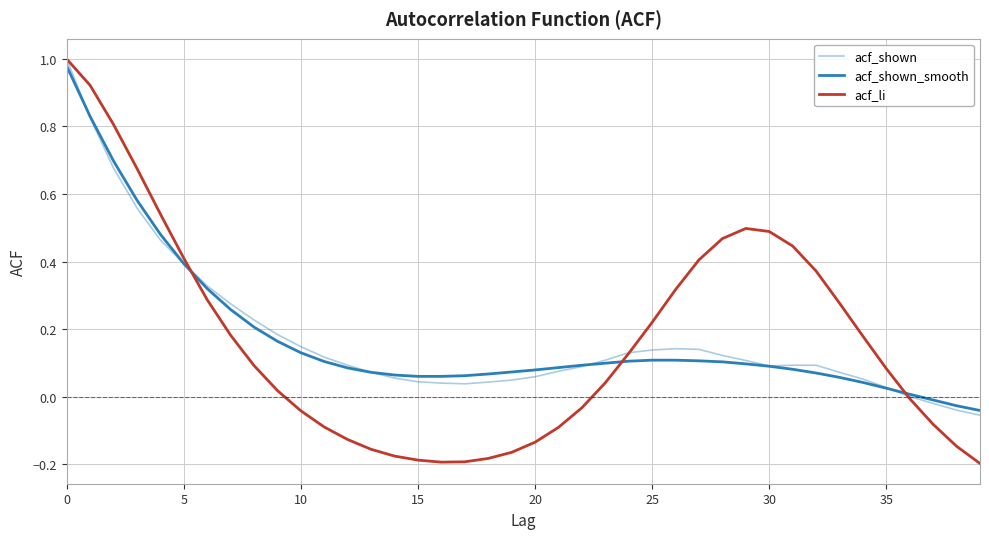

Rank the series by their maximum value, from highest to lowest.

acf_shown, acf_li, acf_shown_smooth